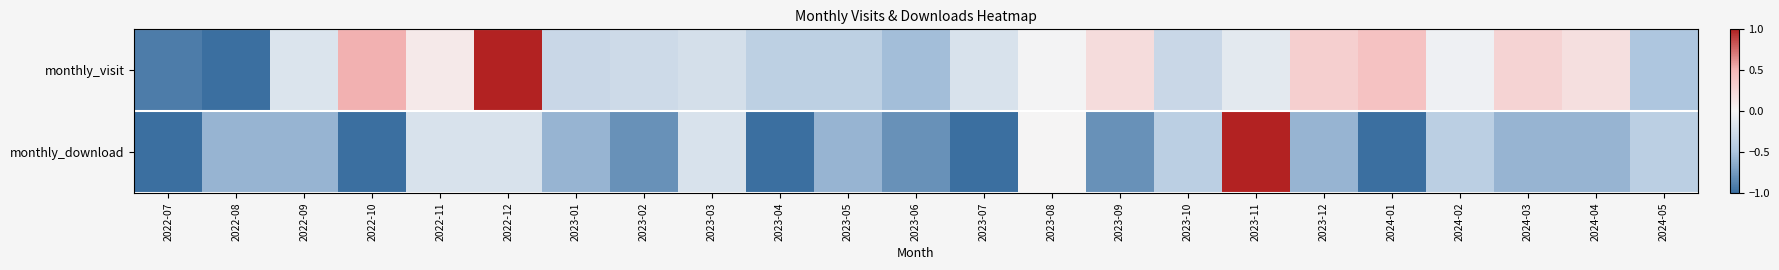

At 2023-11, list the series in order from smallest to largest.

monthly_visit, monthly_download